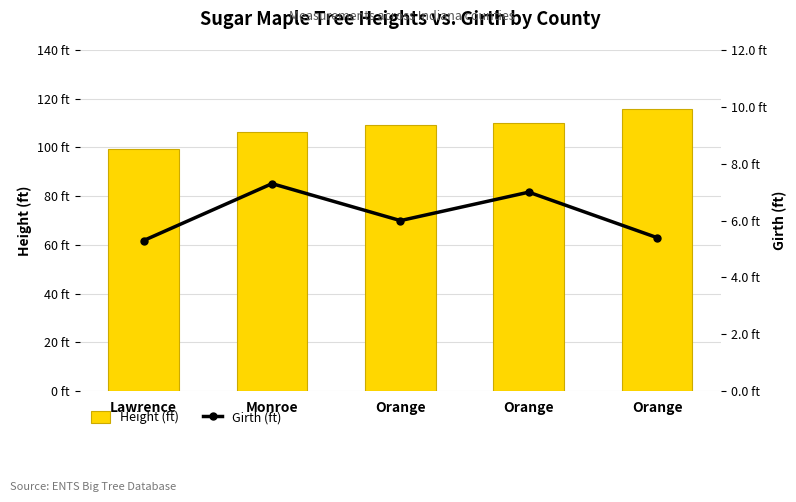

Between Monroe and Lawrence, which is larger?

Monroe